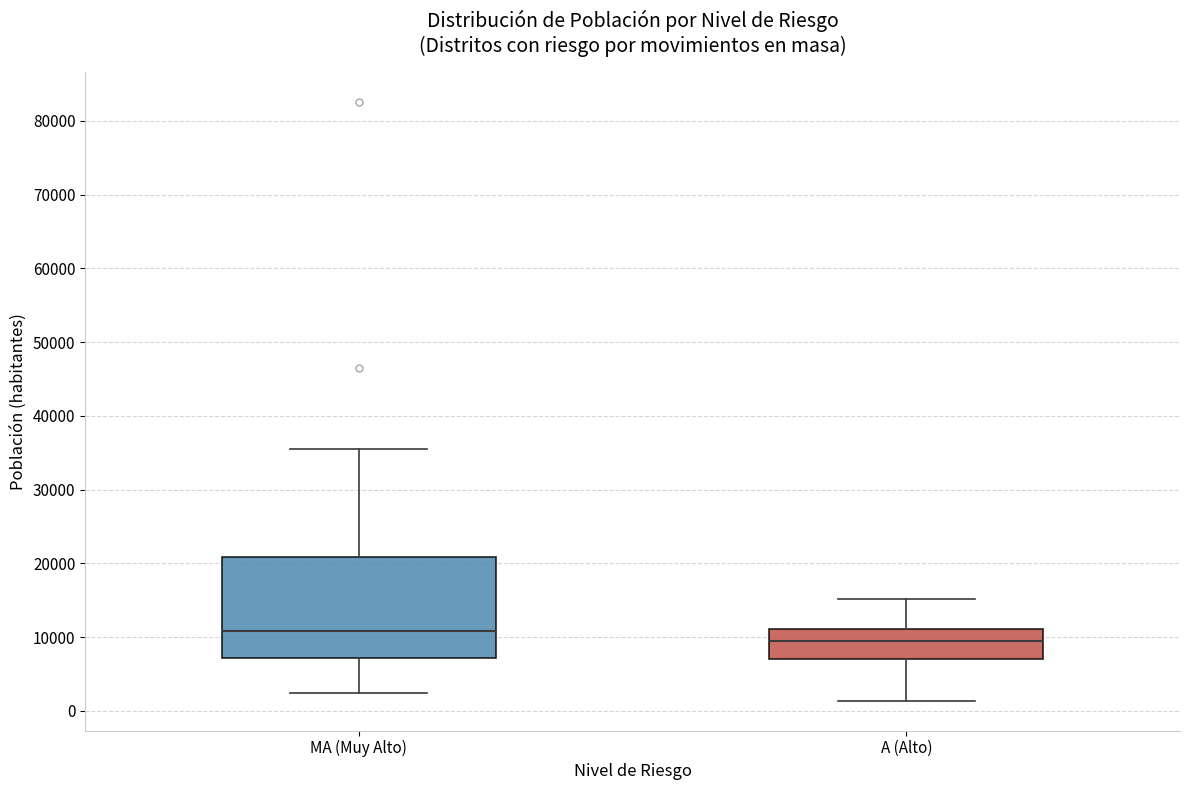

Reading left to right, read every box against the y-axis: the position of its median line, the range the box covers, and the ends of its whiskers. The values are not printed on the chart, so give them approximately, as read against the axis.

MA (Muy Alto): median 11000, box 7000 to 21000, whiskers 2000 to 36000
A (Alto): median 10000, box 7000 to 11000, whiskers 1000 to 15000